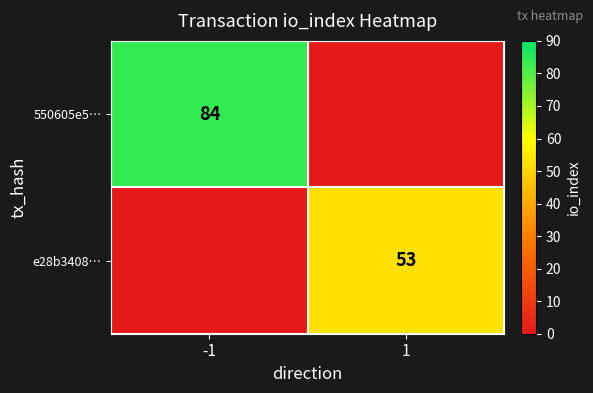

Is the value of e28b3408… at 1 greater than the value of 550605e5… at -1?

No